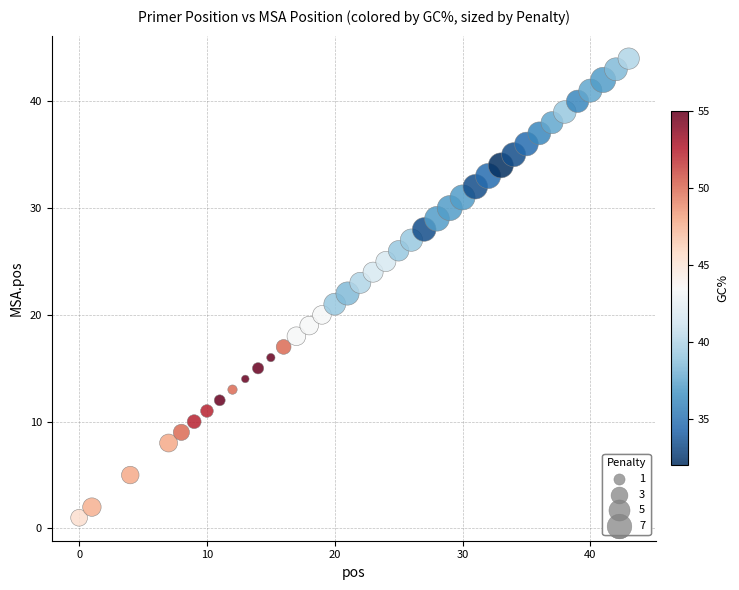

What is the range of X values (max minus min)?

43